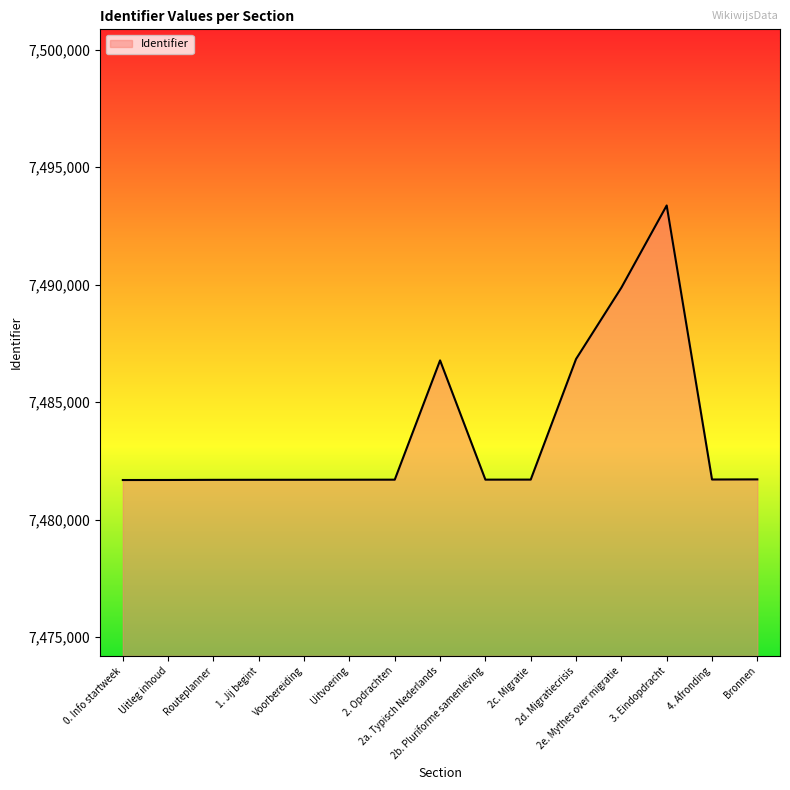

What is the difference between the maximum and minimum values?

11680